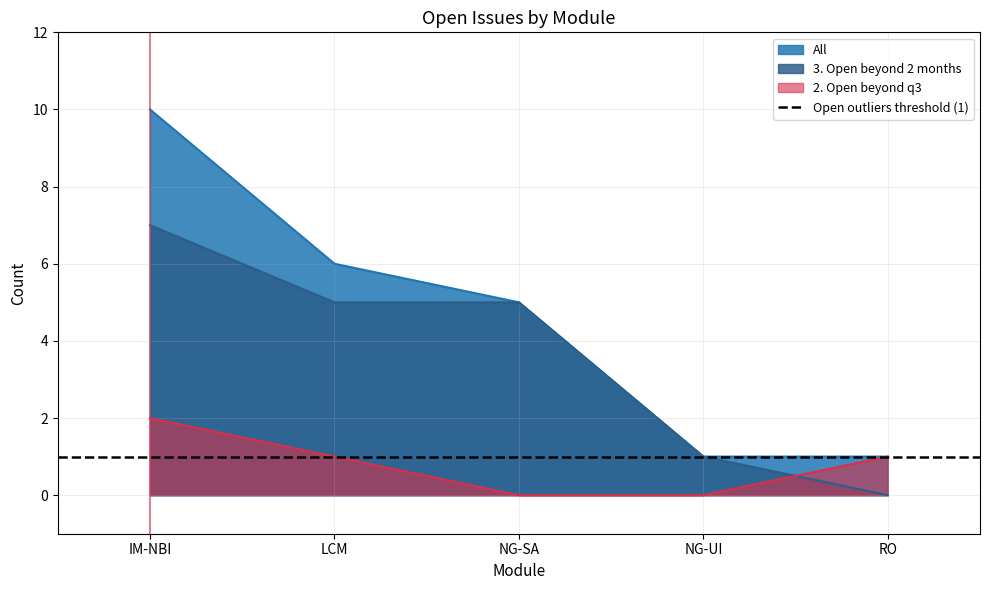

What position from the right is LCM?

4